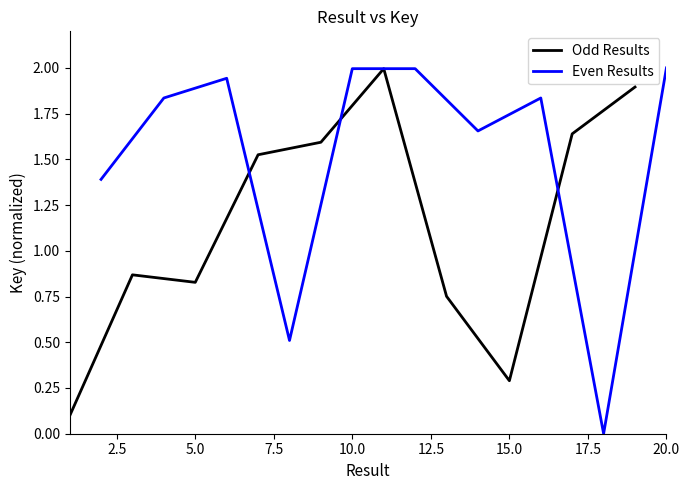

Between 10.0 and 20.0, which series saw the biggest shift?

Even Results